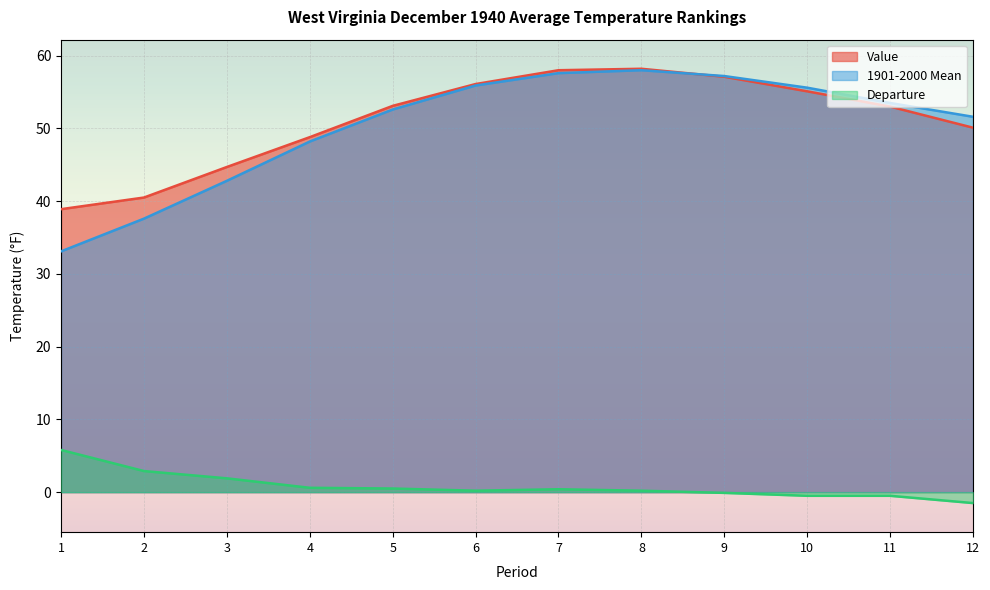

What is the difference between the maximum and minimum values in the Departure series?

7.3